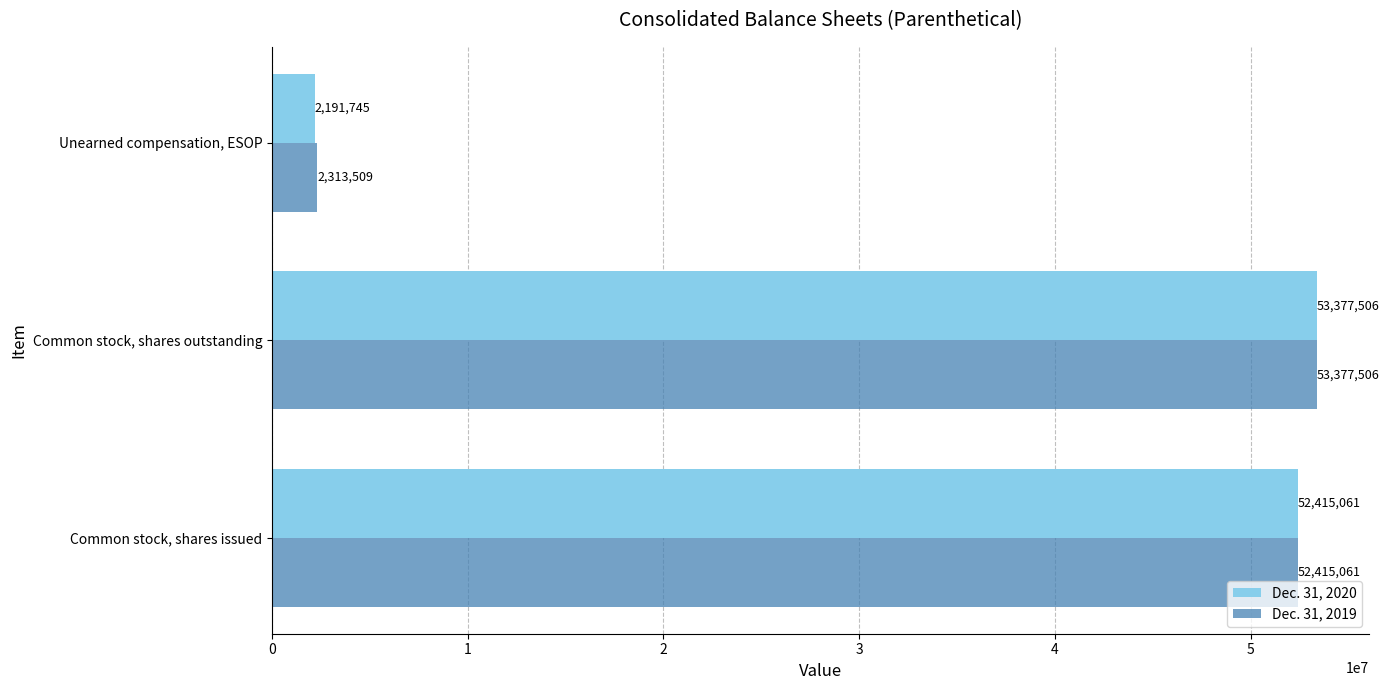

What is the difference between the Dec. 31, 2020 values at Common stock, shares issued and Unearned compensation, ESOP?

50223316